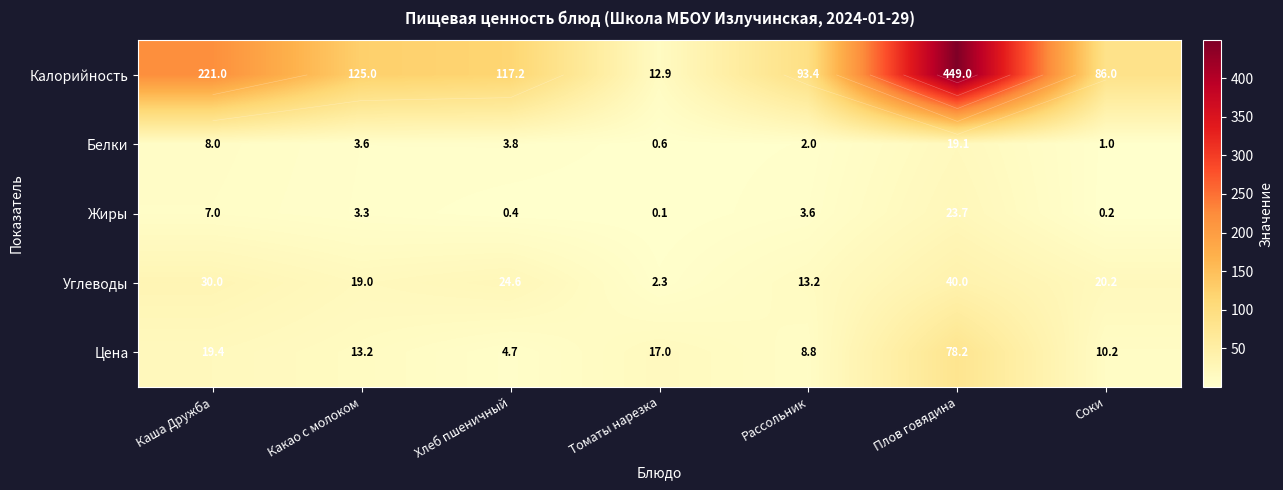

At which category is the sum across all series the highest?

Плов говядина